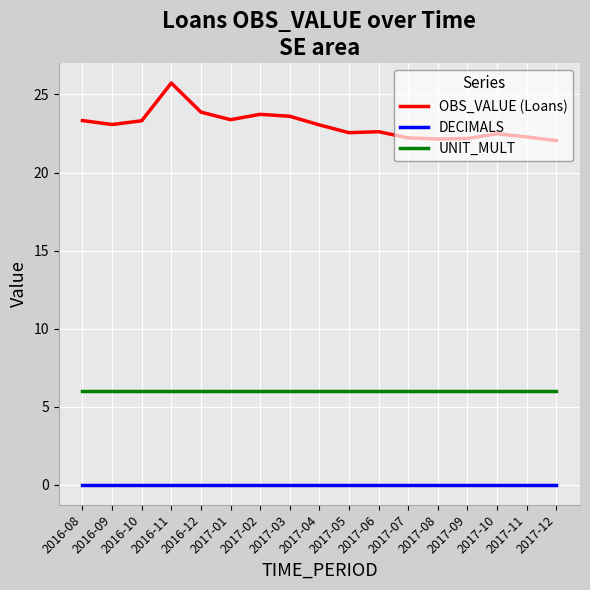

Which category has the highest value in the OBS_VALUE (Loans) series?

2016-11